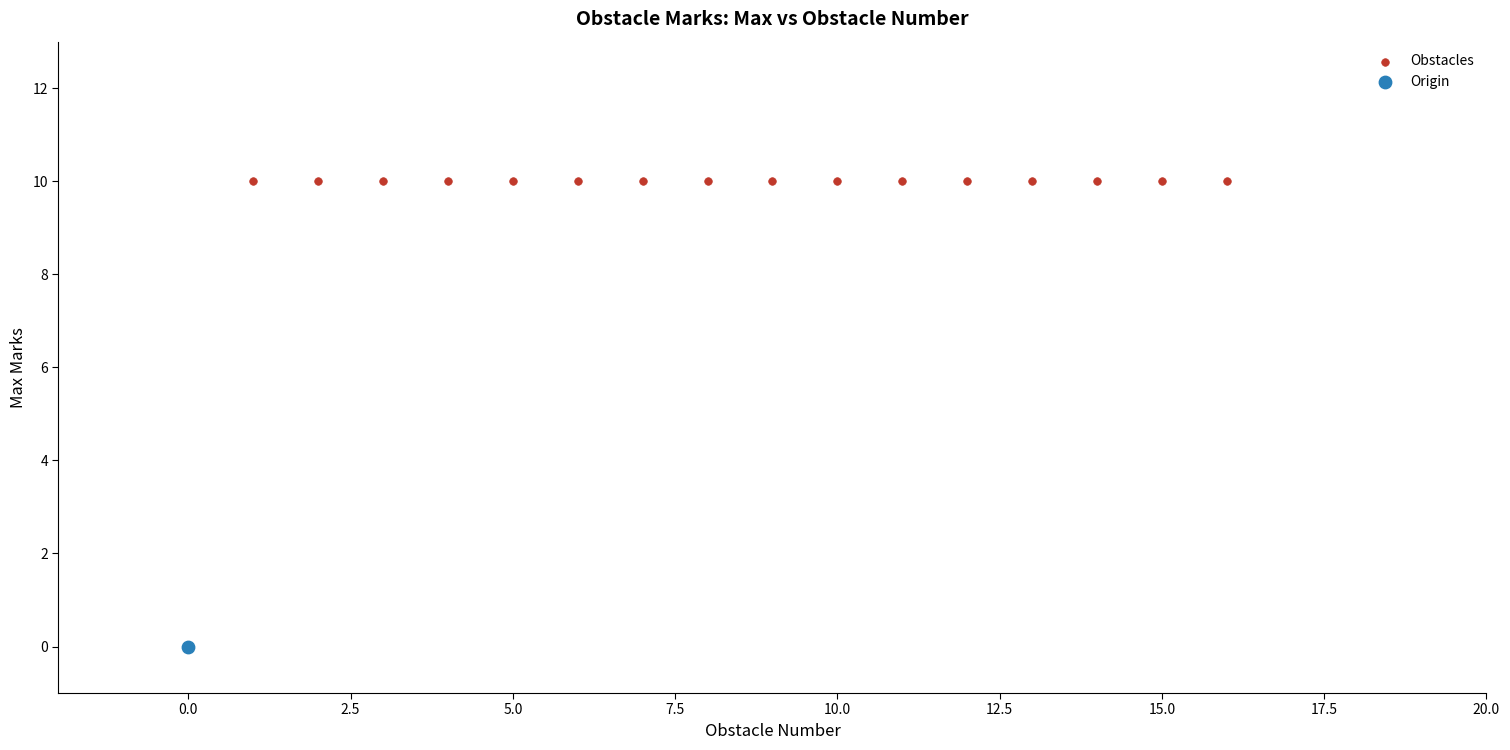

Which series contains the highest Y value?

Obstacles